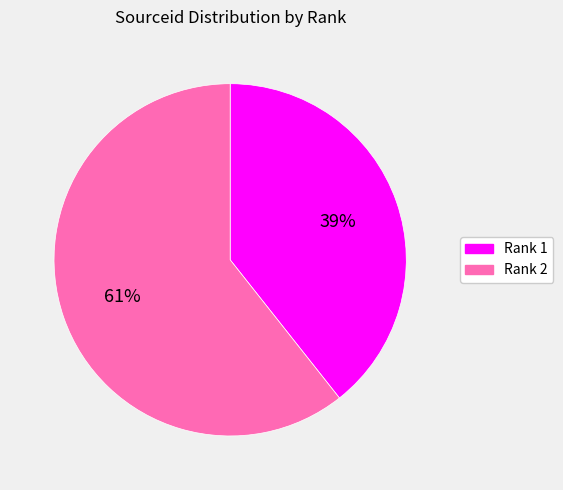

Approximately how many times larger is the value at Rank 1 compared to Rank 2?

0.6